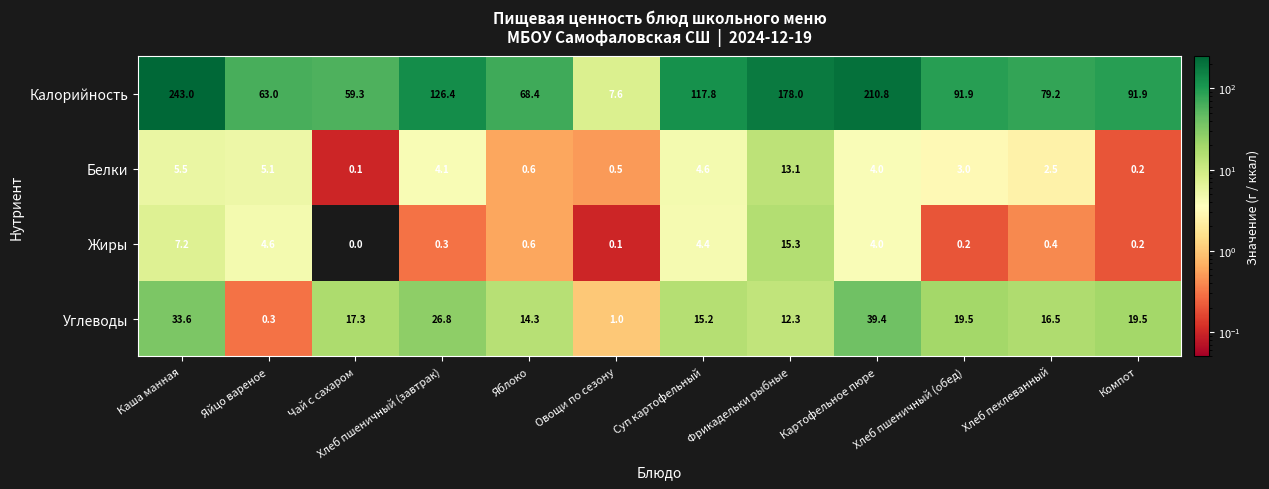

The Углеводы series shows 6.3 at Чай с сахаром. True or false?

False